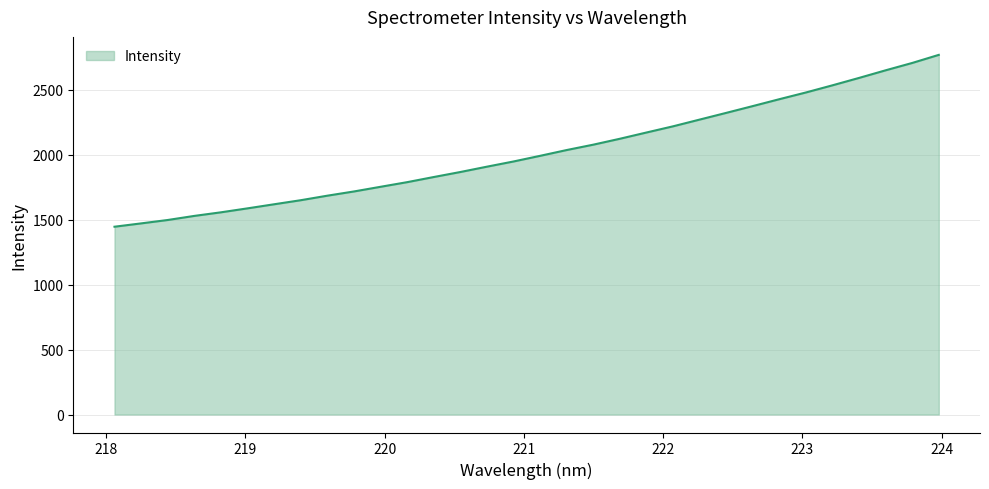

What is the minimum value shown in the chart?

1445.5